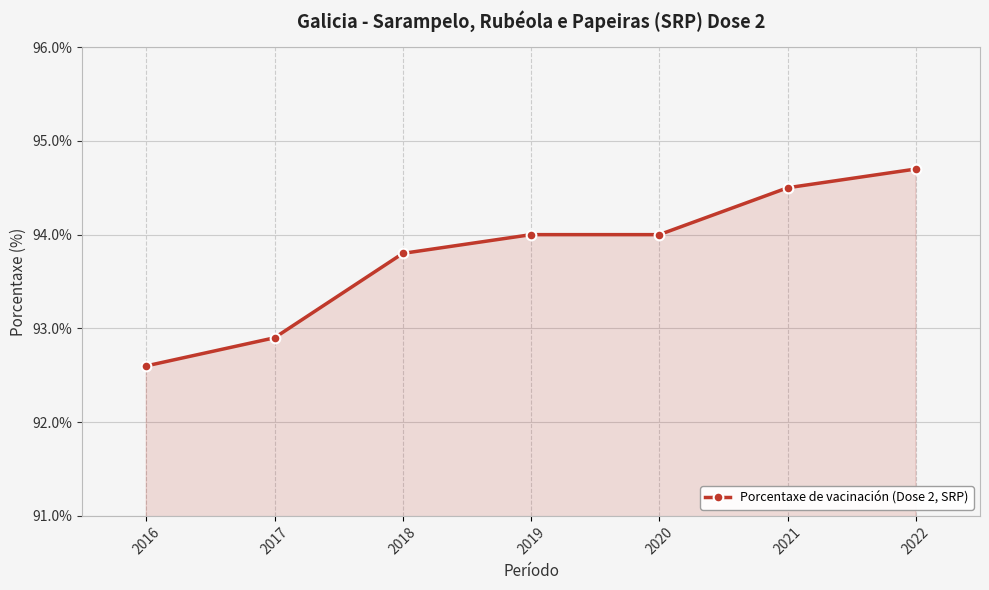

What is the minimum value shown in the chart?

92.6